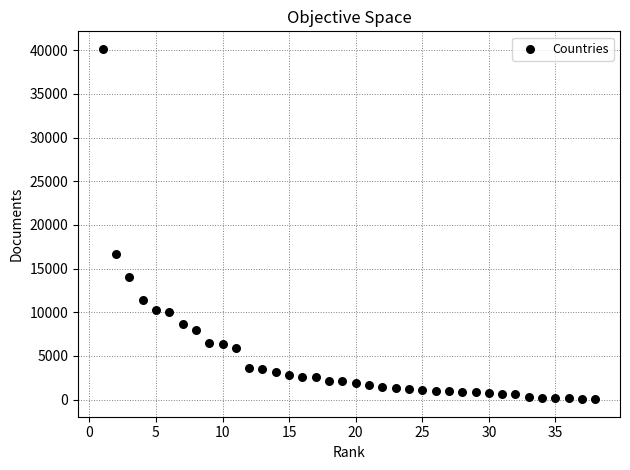

What Y value in the scatter plot is closest to 20103?

16722